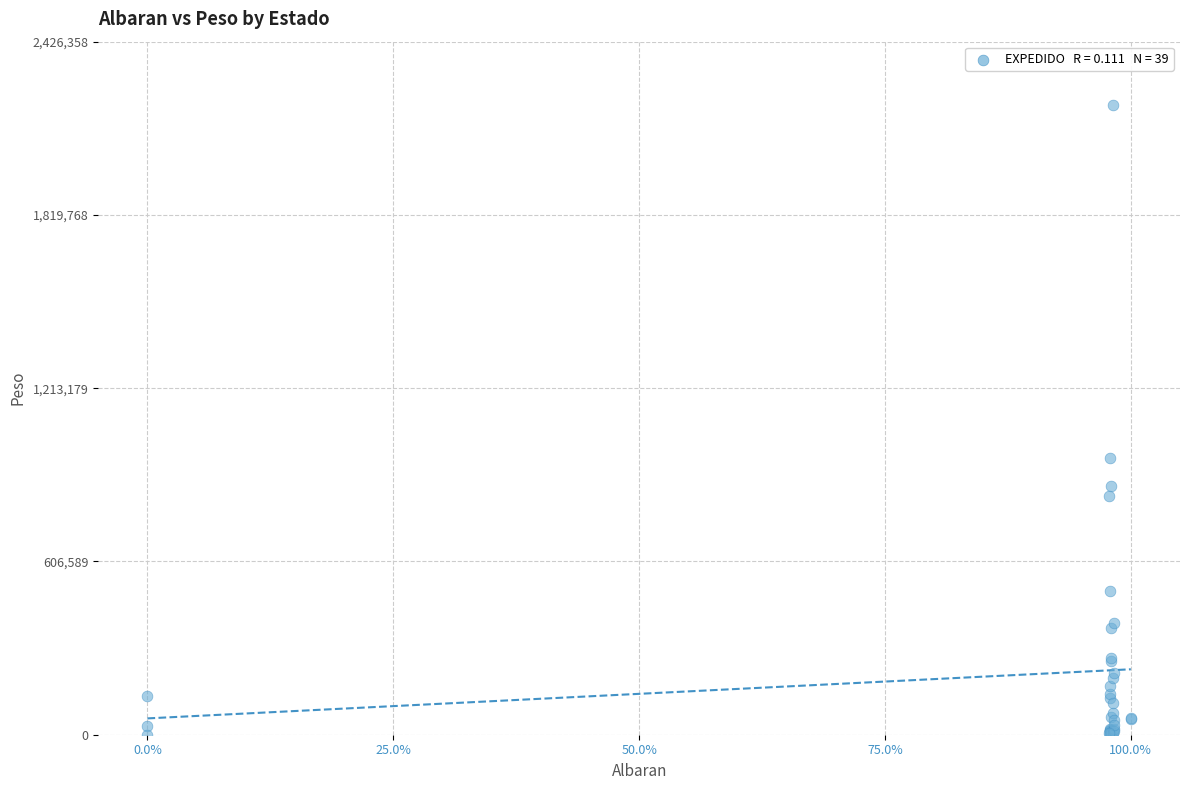

What Y value in the scatter plot is closest to 1103090?

967071